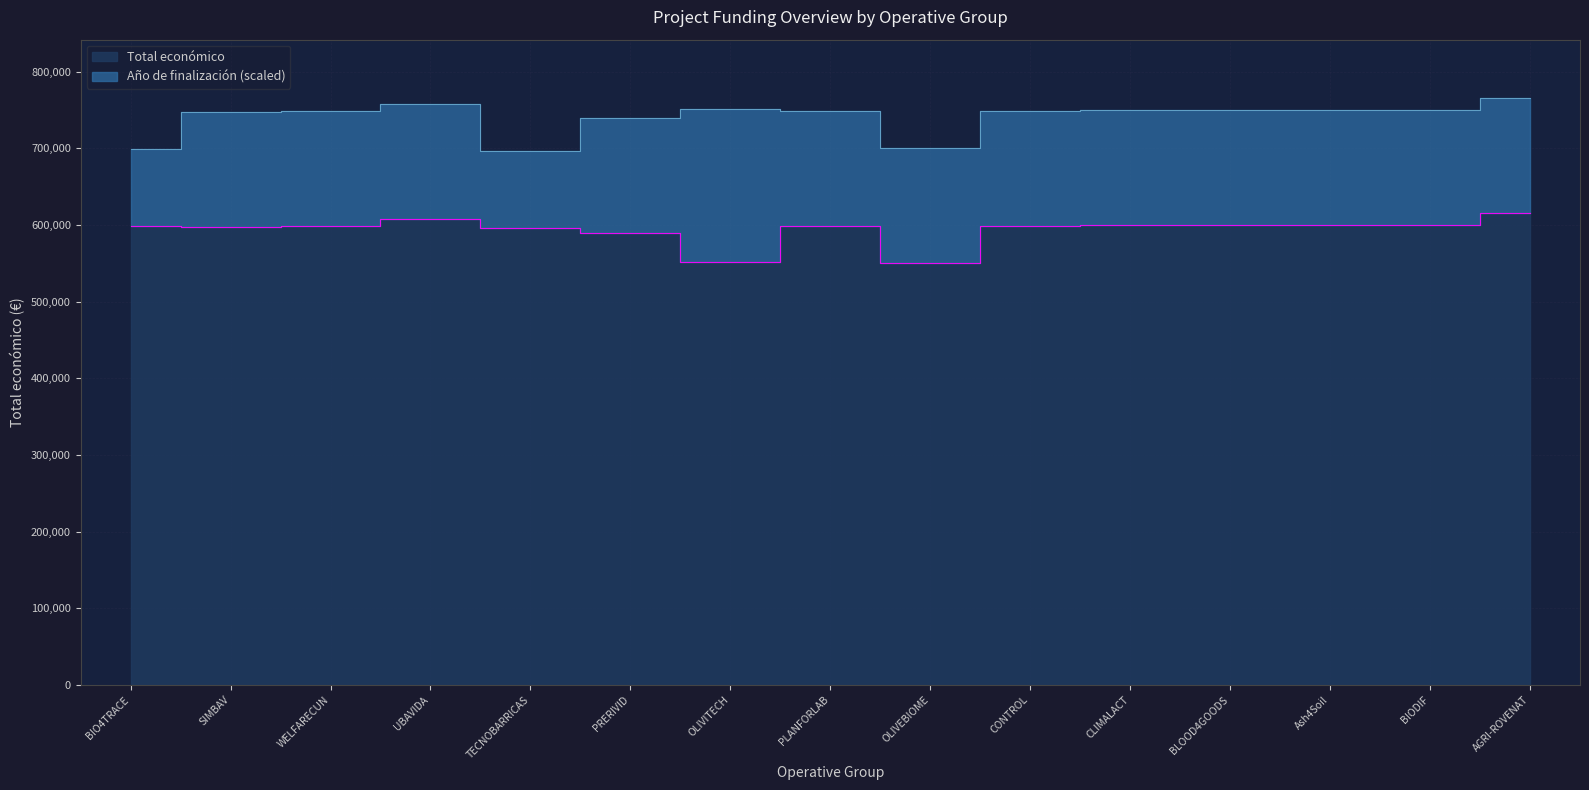

Reading left to right, extract all data points from this chart.

BIO4TRACE=599262	SIMBAV=597651	WELFARECUN=598909	UBAVIDA=607342	TECNOBARRICAS=596384	PRERIVID=589731	OLIVITECH=551196	PLANFORLAB=599134	OLIVEBIOME=550111	CONTROL=598597	CLIMALACT=600000	BLOOD4GOODS=599960	Ash4Soil=600000	BIODIF=599927	AGRI-ROVENAT=615375